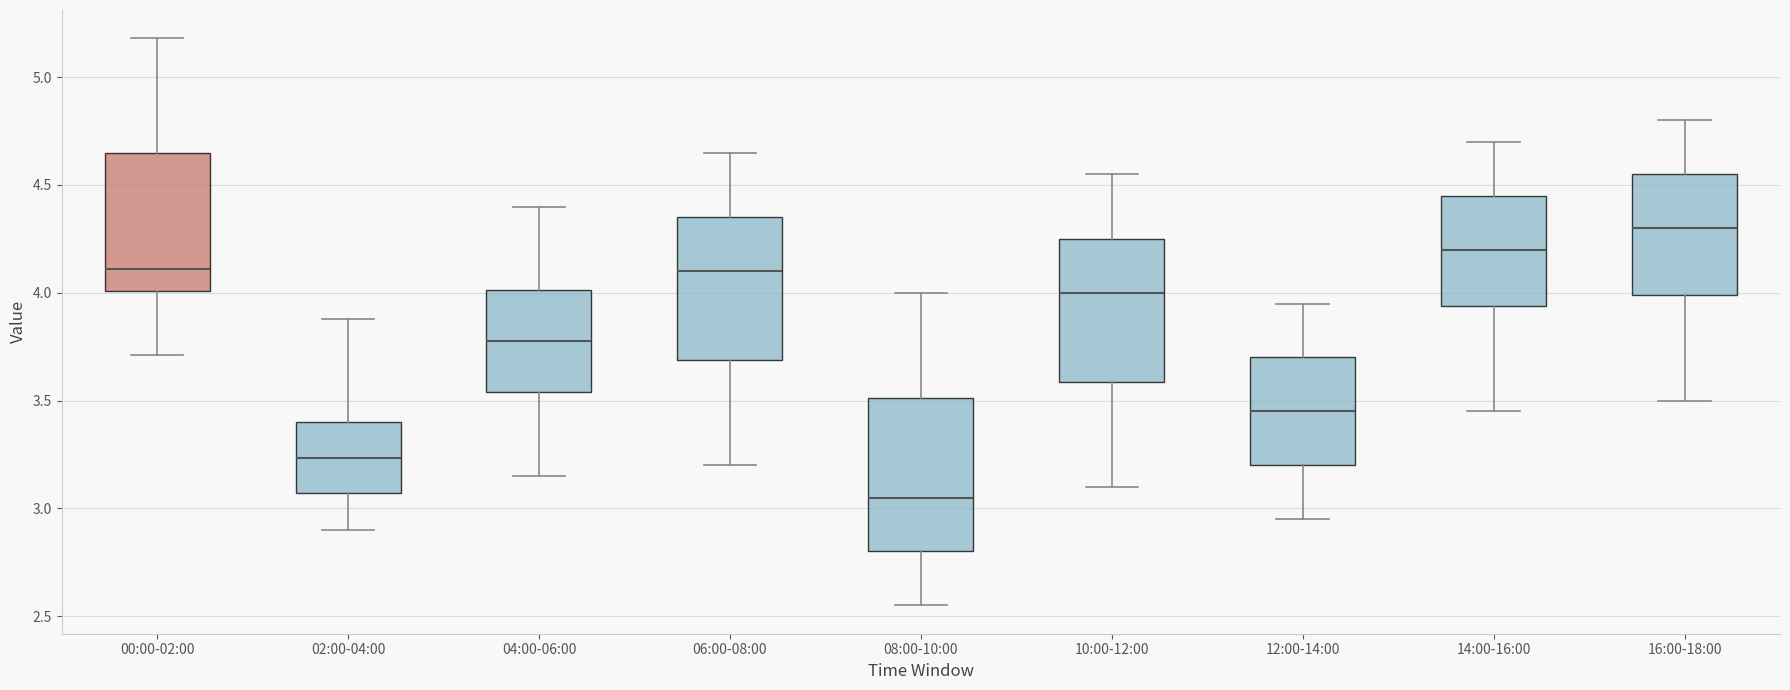

Which box's median line is the highest?

16:00-18:00